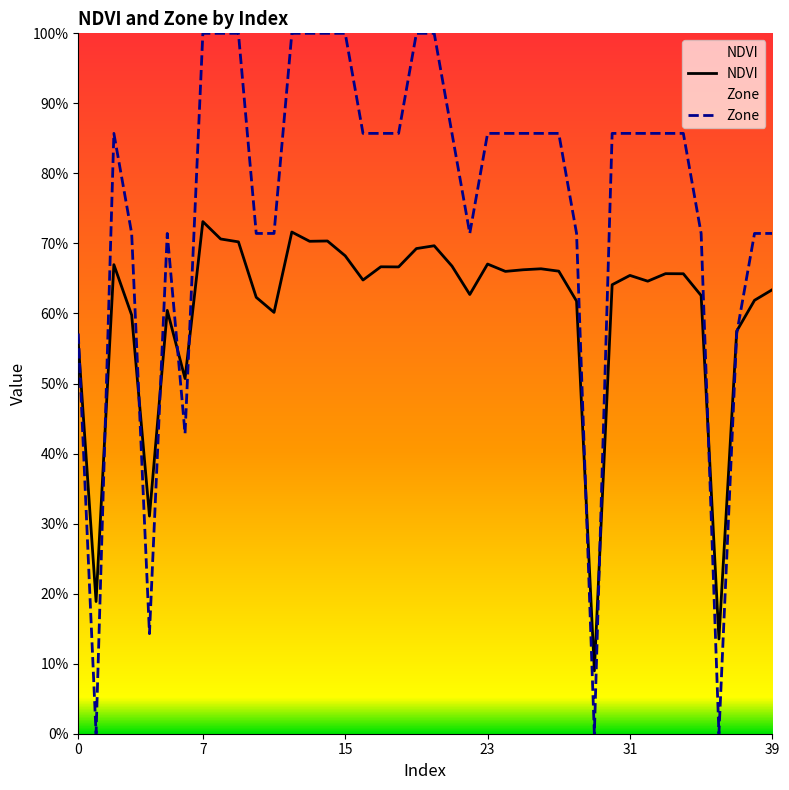

Which series has the largest range (max minus min)?

Zone